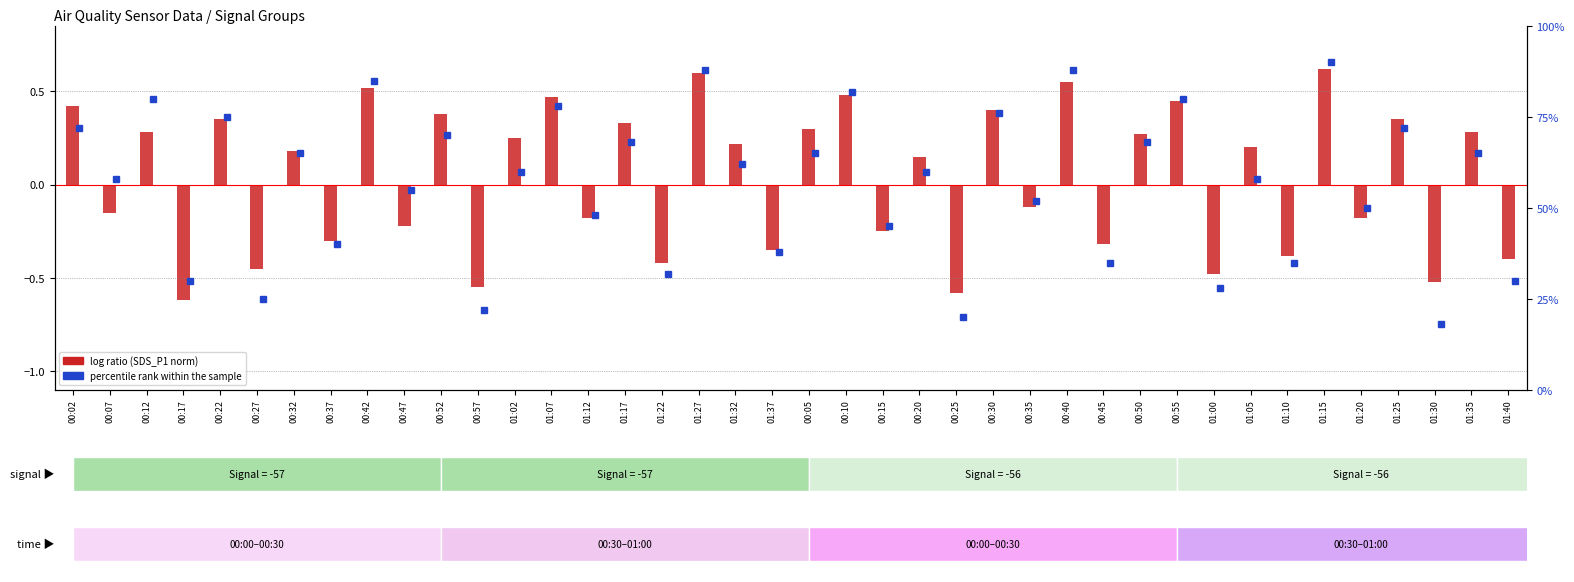

What is the maximum value shown in the chart?

0.6